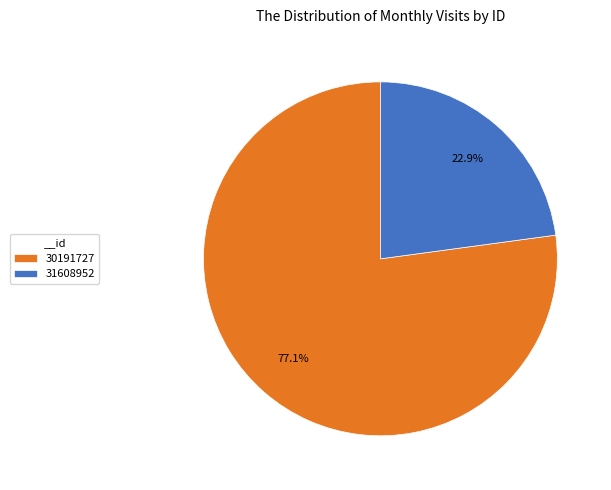

Between 30191727 and 31608952, which is larger?

30191727